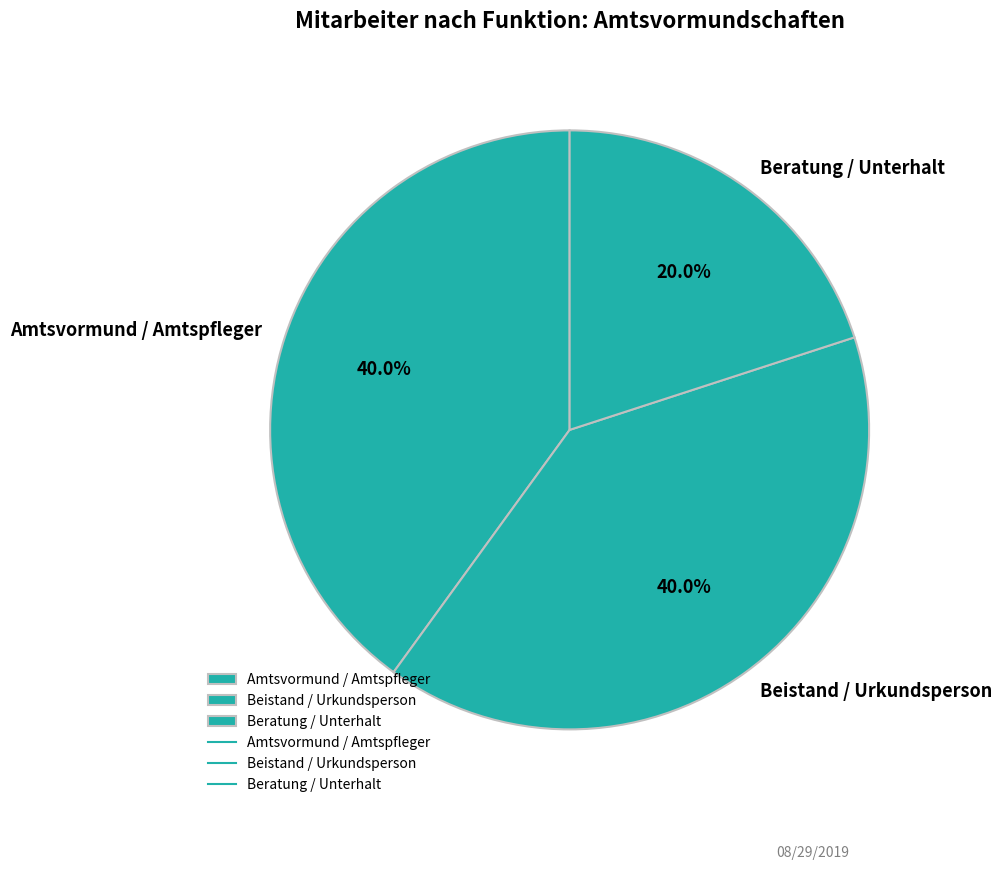

What portion of the pie excludes Amtsvormund / Amtspfleger?

60.0%